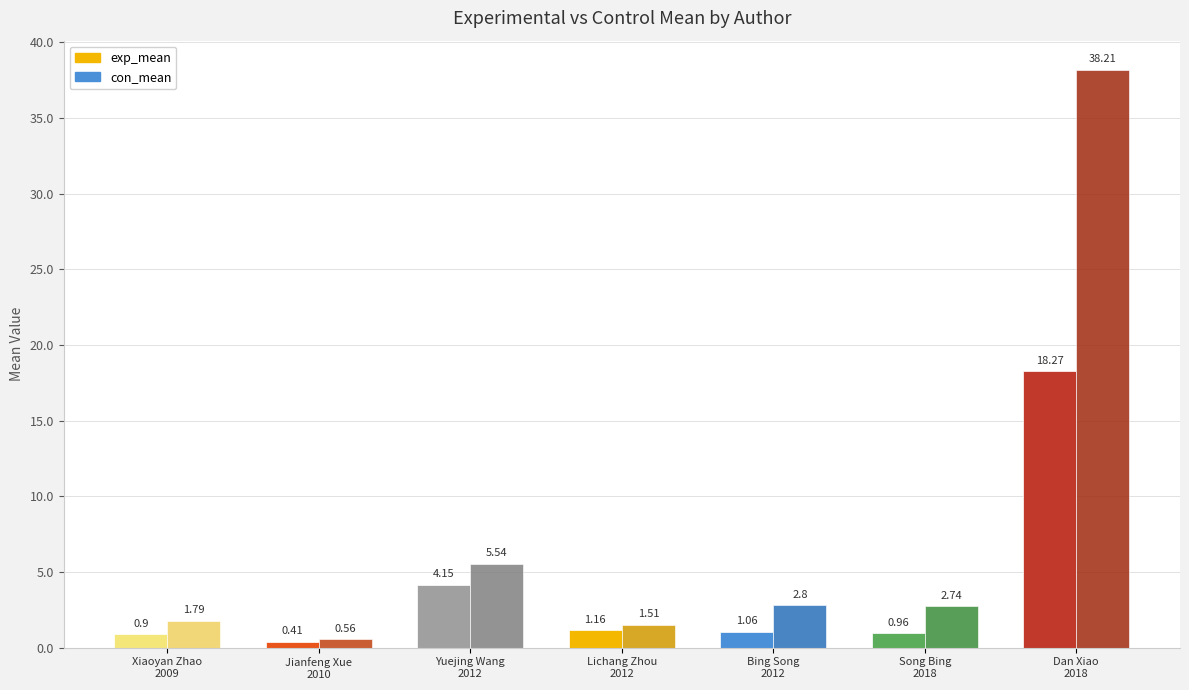

What is the difference between the maximum and second lowest values in the exp_mean series?

17.4